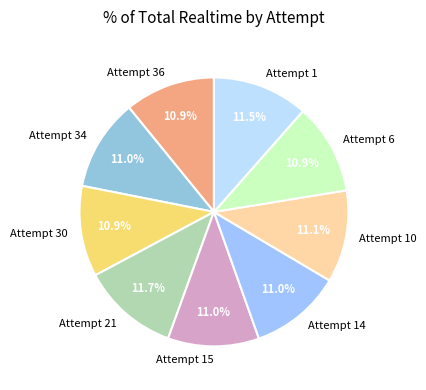

To the nearest percent, what is the combined percentage of Attempt 34 and Attempt 10?

22%